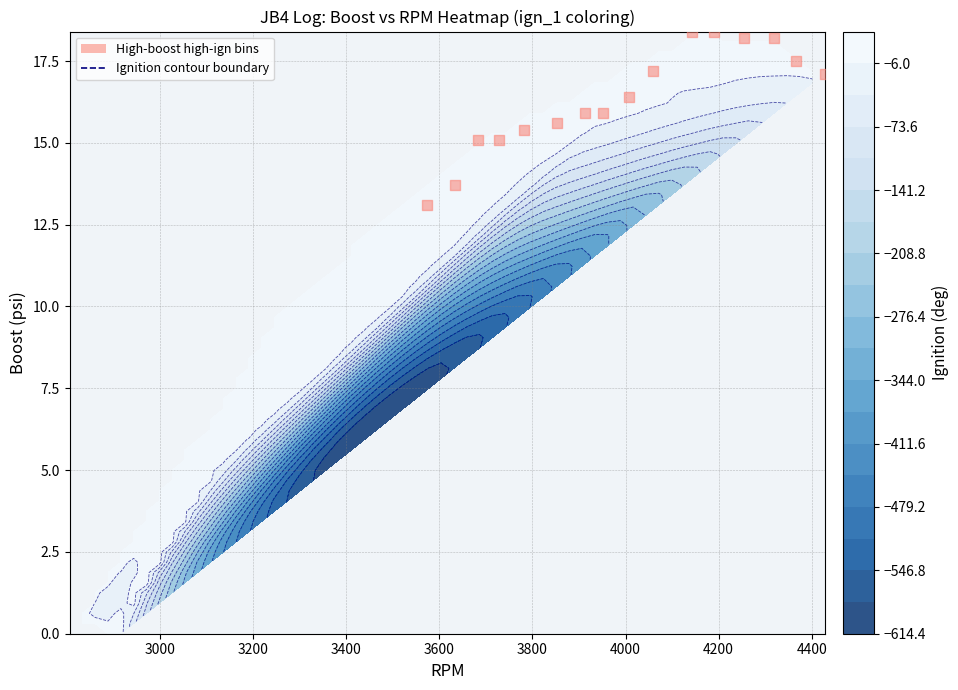

The chart shows a value of 4.2 at 4400. True or false?

False